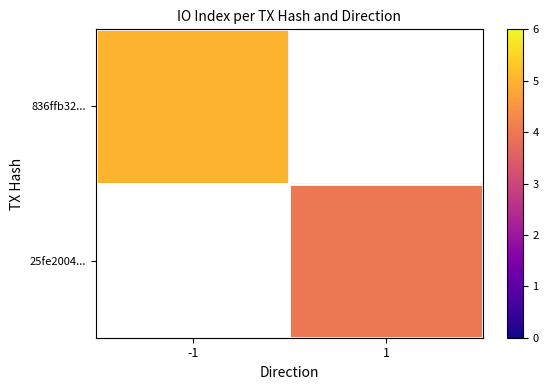

How many data points does each series have?

2